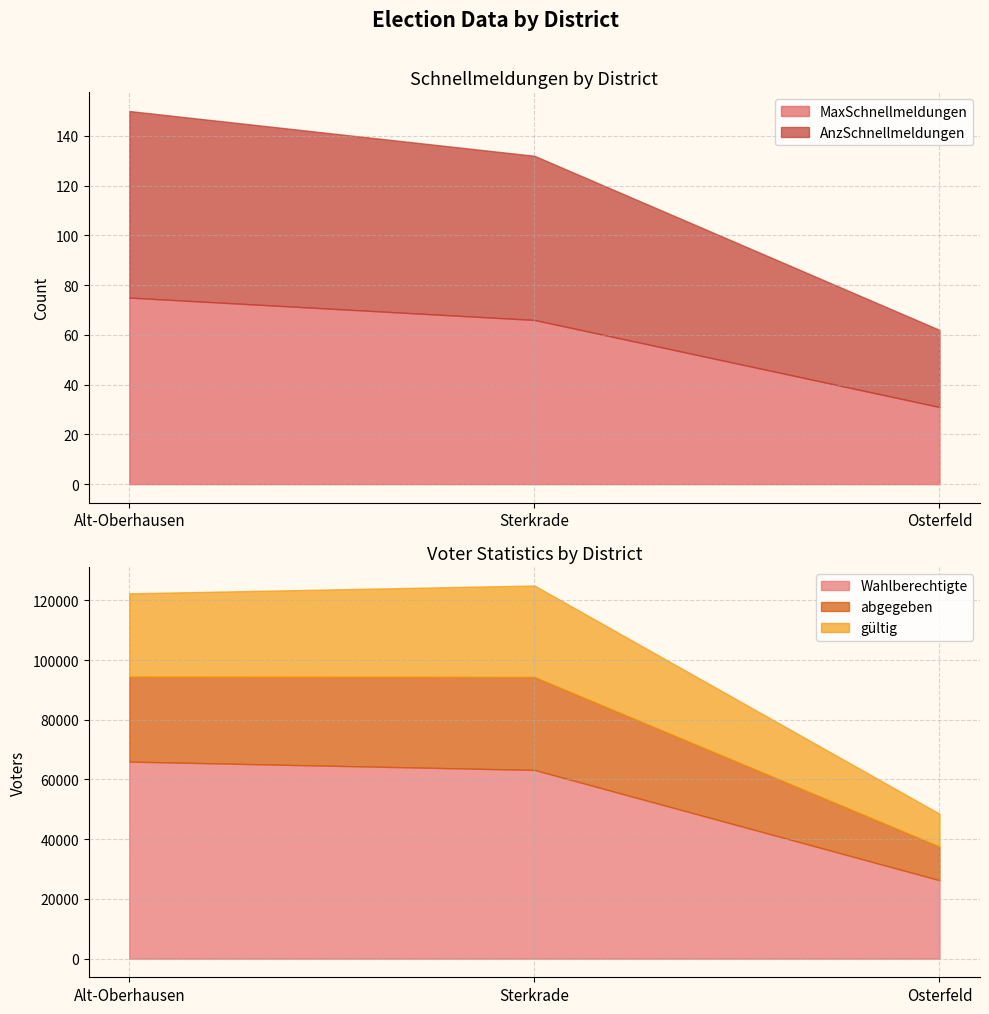

The value of AnzSchnellmeldungen at Sterkrade is 66. True or false?

True